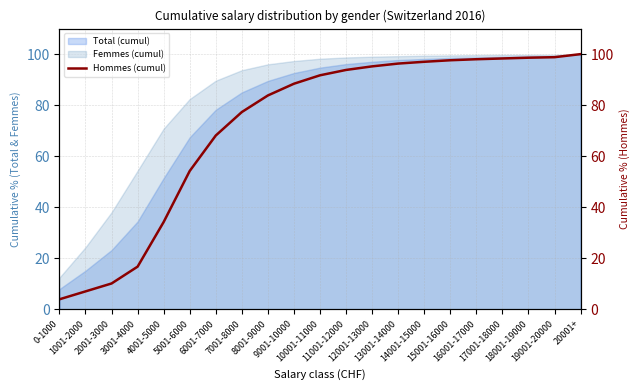

Reading left to right, transcribe all the data shown in this chart.

0-1000=3.9	1001-2000=7.0	2001-3000=10.1	3001-4000=16.7	4001-5000=34.2	5001-6000=54.2	6001-7000=68.1	7001-8000=77.3	8001-9000=83.8	9001-10000=88.4	10001-11000=91.7	11001-12000=93.8	12001-13000=95.2	13001-14000=96.3	14001-15000=97.0	15001-16000=97.6	16001-17000=98.0	17001-18000=98.3	18001-19000=98.6	19001-20000=98.8	20001+=100.0